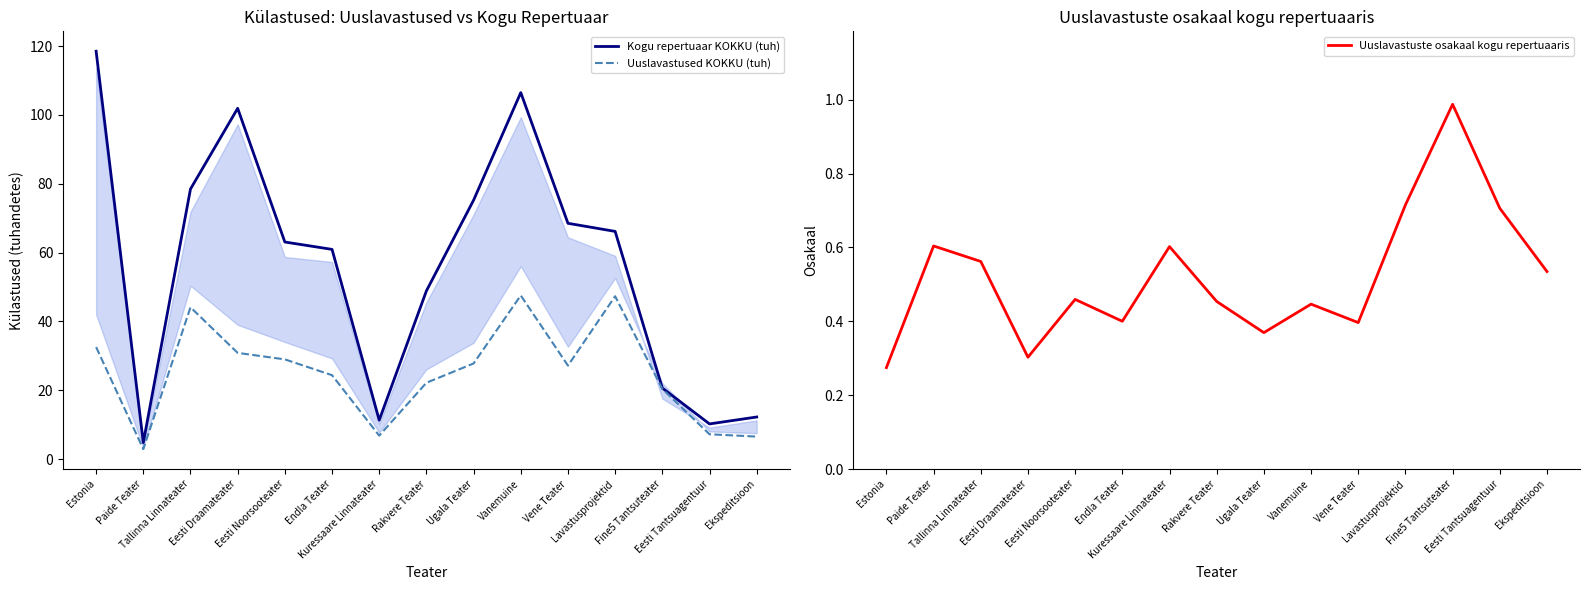

Rank the series by their average value, from highest to lowest.

Kogu repertuaar KOKKU (tuh), Uuslavastused KOKKU (tuh), Uuslavastuste osakaal kogu repertuaaris